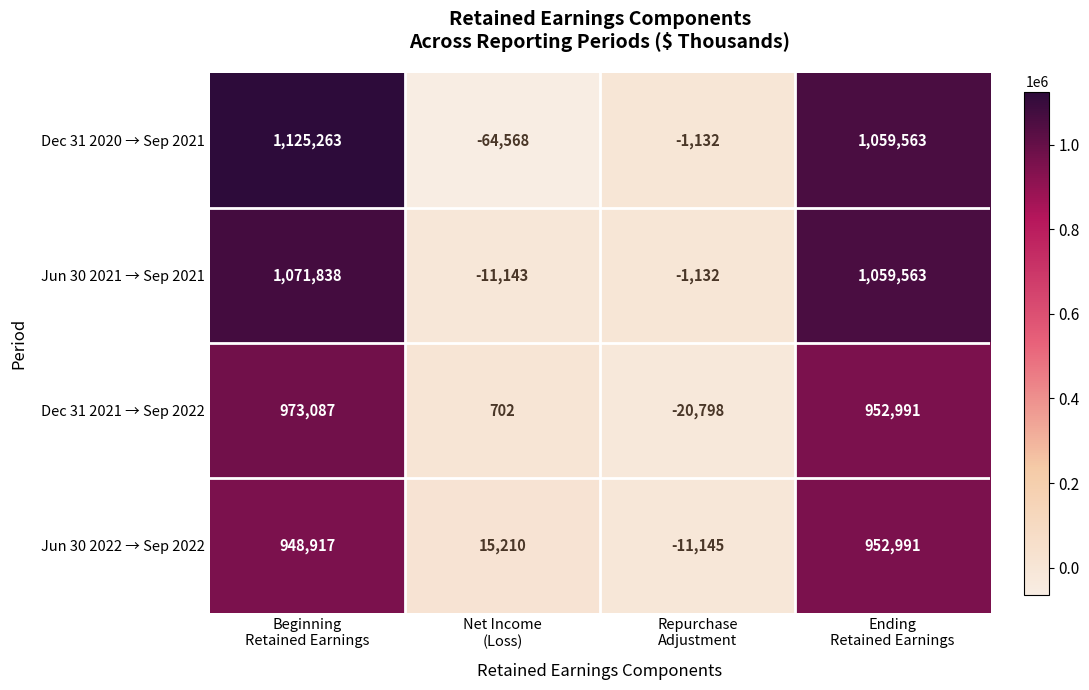

What is the difference between the maximum and second lowest values in the Jun 30 2022 → Sep 2022 series?

937781